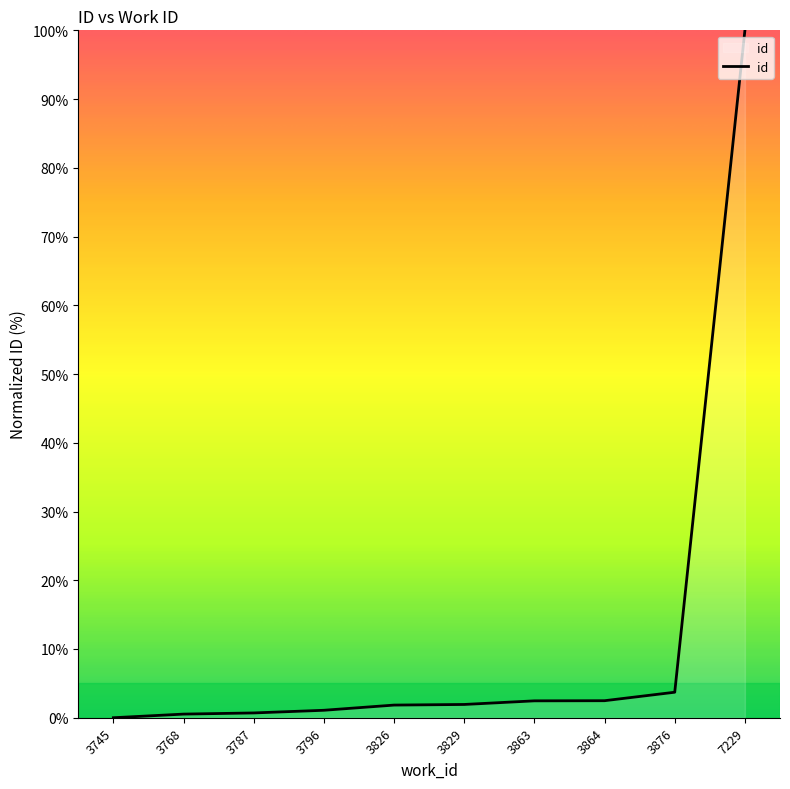

What is the sum of all values?

114.7